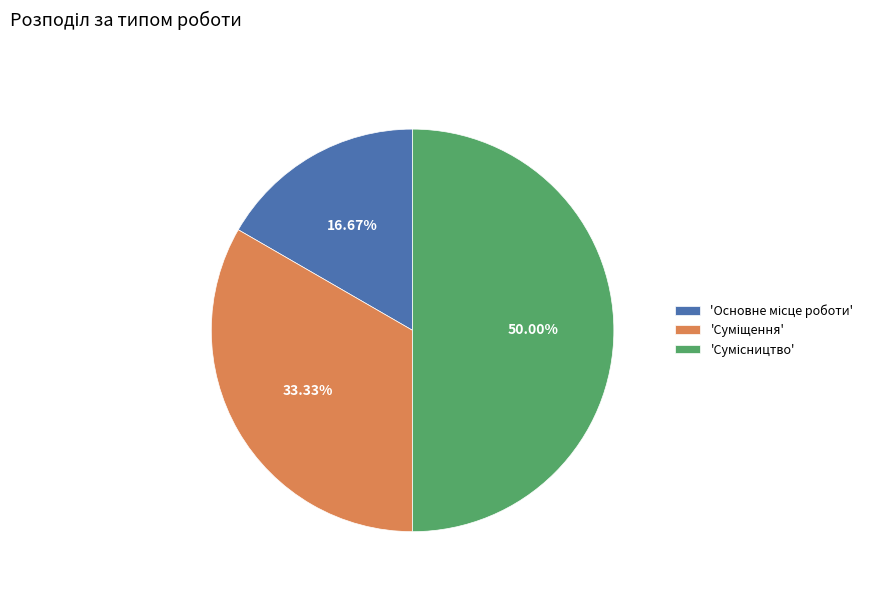

Count the number of slices in the pie.

3